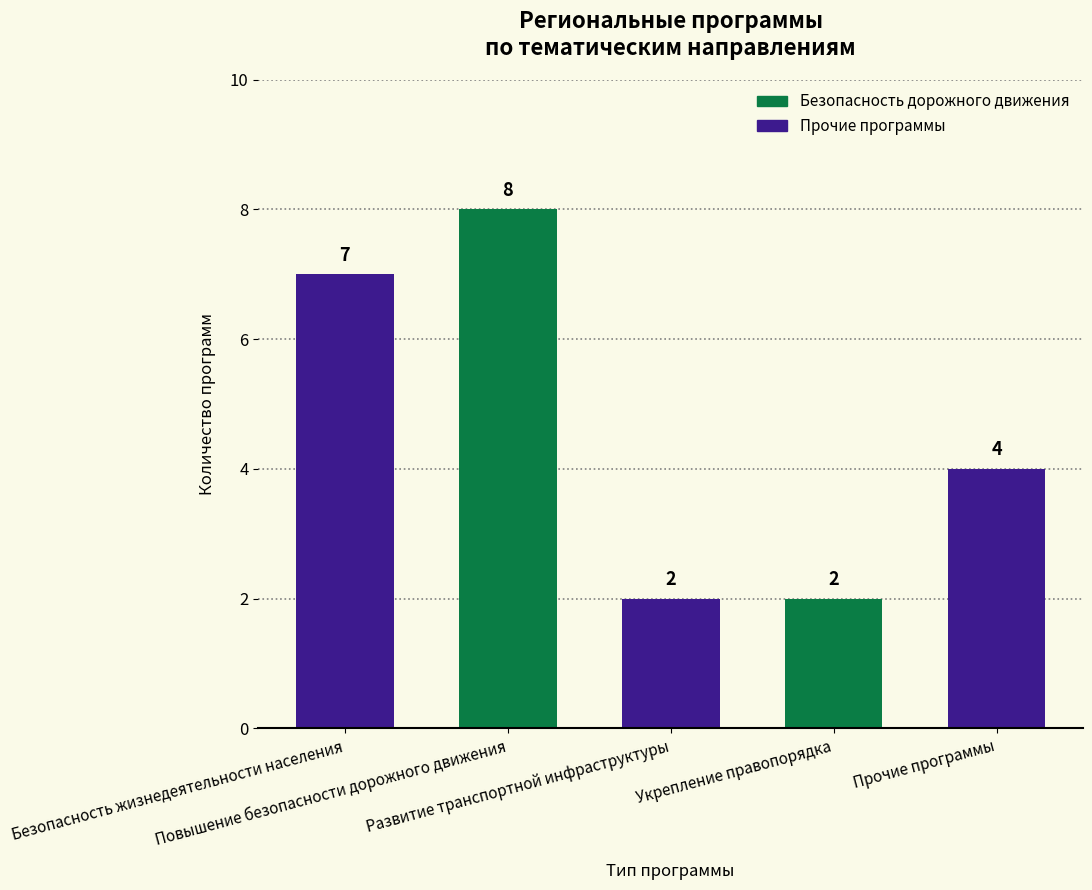

Is it true that the value at Прочие программы is 6?

False